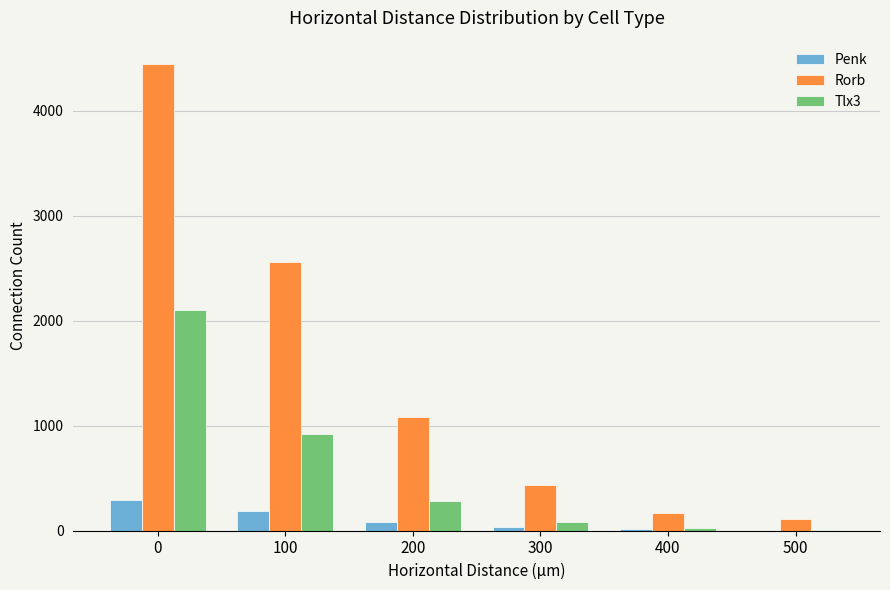

What is the maximum value shown in the chart?

4444